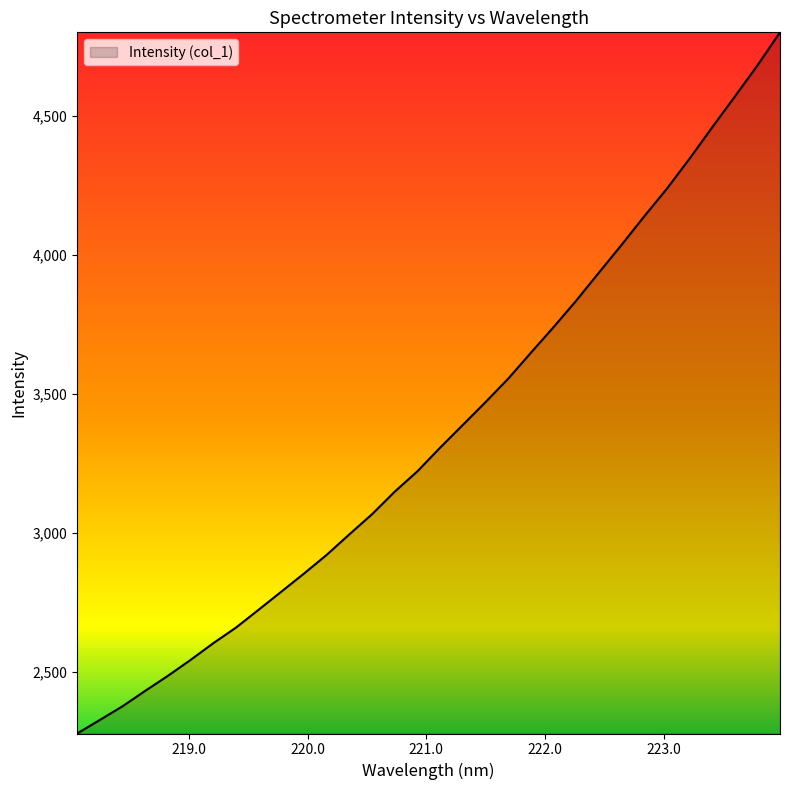

What is the greatest value displayed?

4801.1